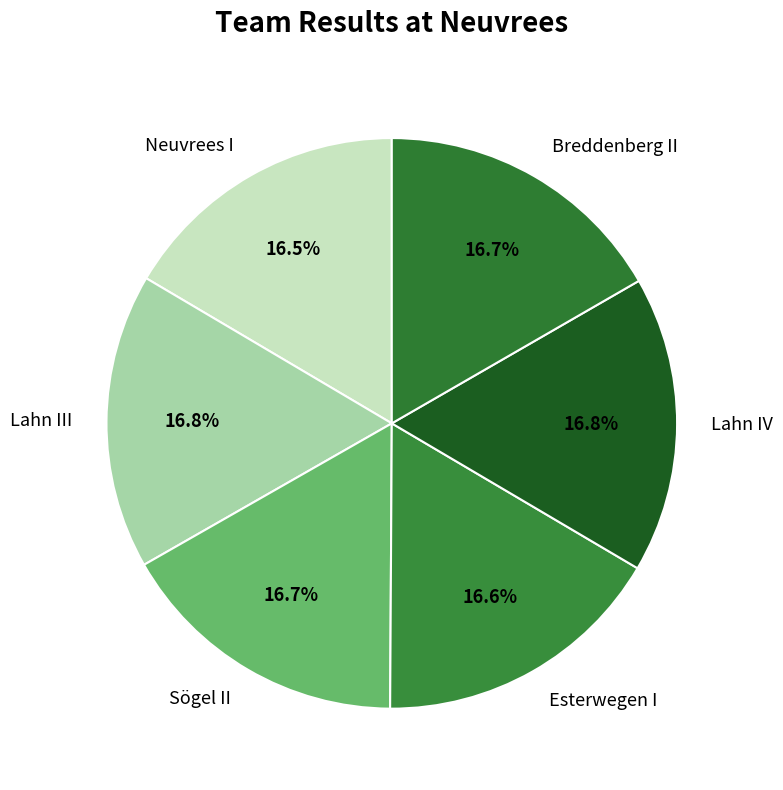

Approximately how many times larger is the value at Lahn III compared to Breddenberg II?

1.0